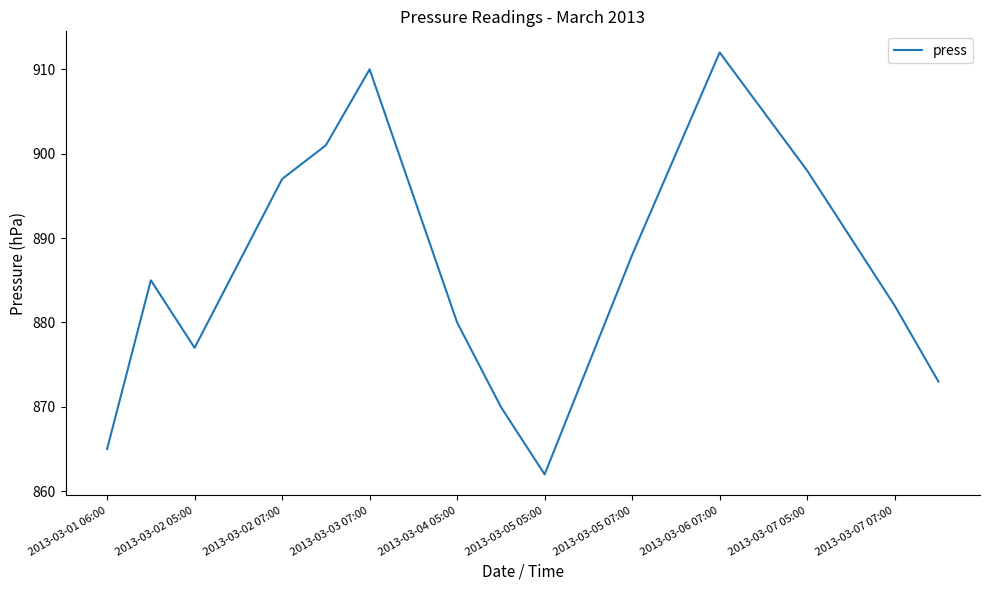

What is the difference between the maximum and minimum values?

50